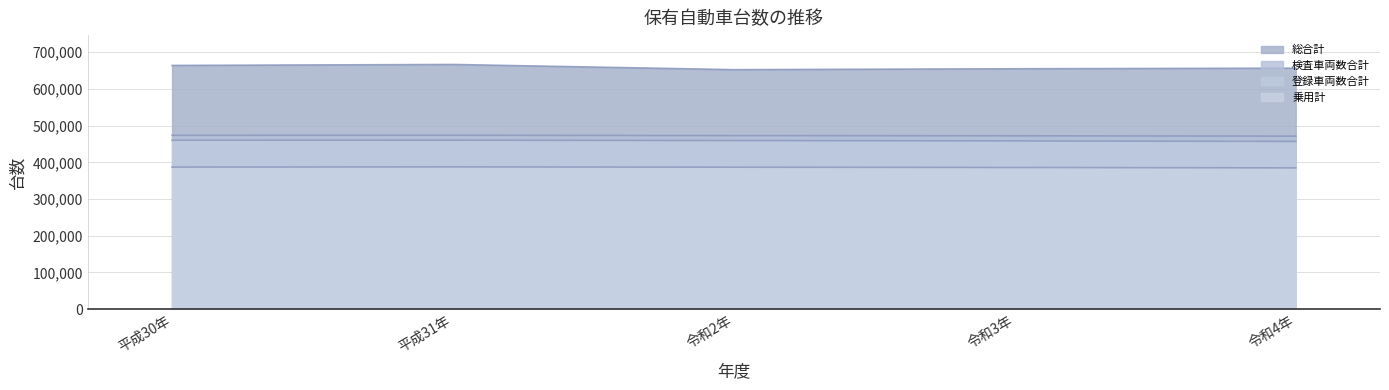

The 総合計 series shows 1067024 at 平成30年. True or false?

False